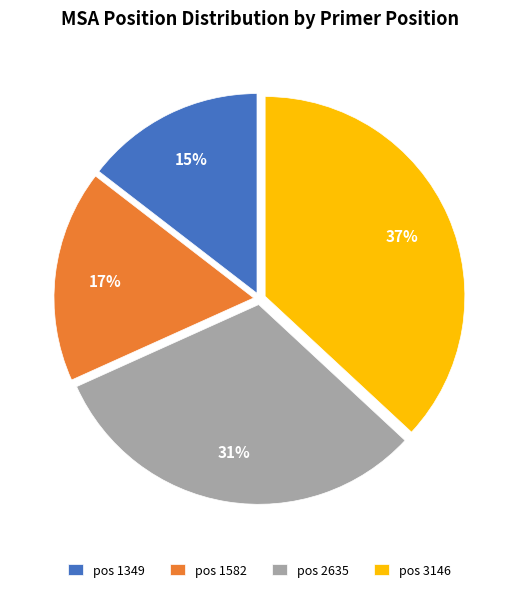

What percentage is the pos 3146 slice, to the nearest percent?

37%